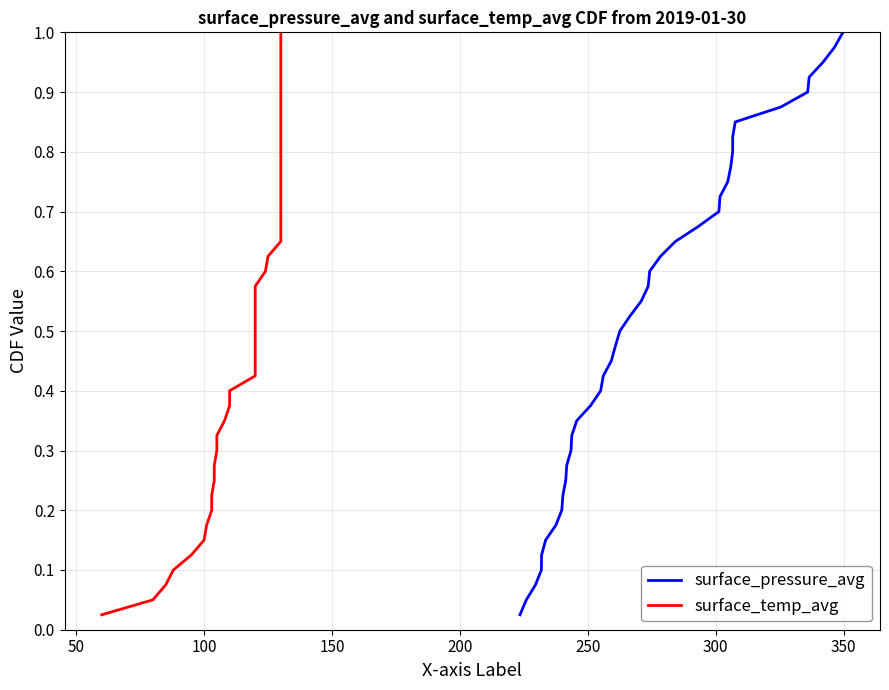

Reading left to right, transcribe all the data shown in this chart.

surface_pressure_avg: 0.0	0.1	0.1	0.1	0.1	0.1	0.2	0.2	0.2	0.2	0.3	0.3	0.3	0.3	0.4	0.4	0.4	0.5	0.5	0.5	0.5	0.6	0.6	0.6	0.6	0.7	0.7	0.7	0.7	0.8	0.8	0.8	0.8	0.8	0.9	0.9	0.9	0.9	1.0	1.0
surface_temp_avg: 0.0	0.1	0.1	0.1	0.1	0.1	0.2	0.2	0.2	0.2	0.3	0.3	0.3	0.3	0.4	0.4	0.4	0.5	0.5	0.5	0.5	0.6	0.6	0.6	0.6	0.7	0.7	0.7	0.7	0.8	0.8	0.8	0.8	0.8	0.9	0.9	0.9	0.9	1.0	1.0